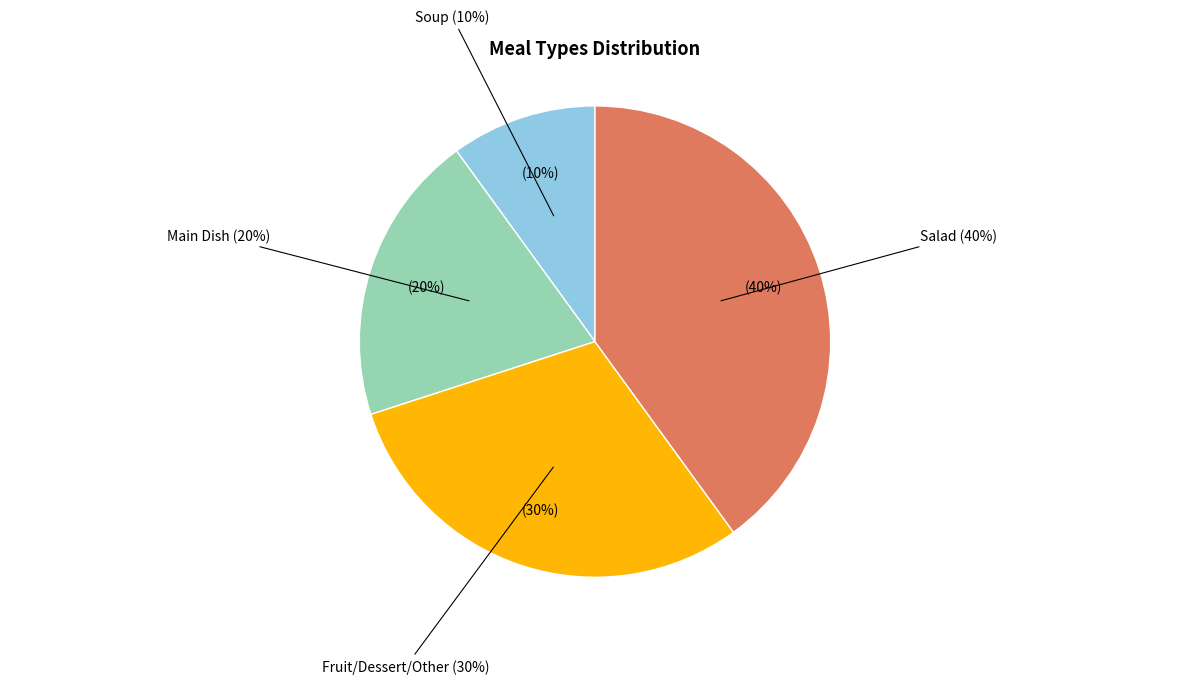

Does Soup represent more than half of the total?

No